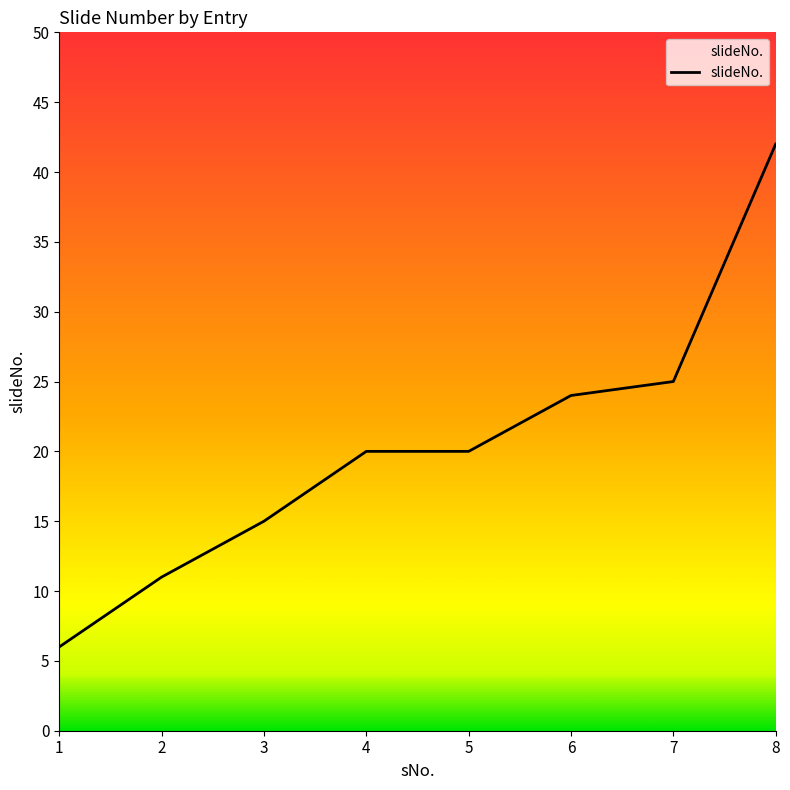

What is the minimum value shown in the chart?

6